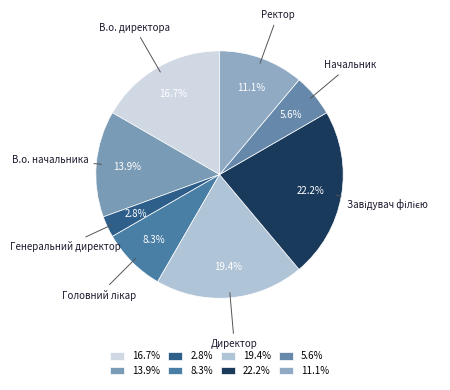

What percentage is NOT represented by В.о. начальника?

86.1%